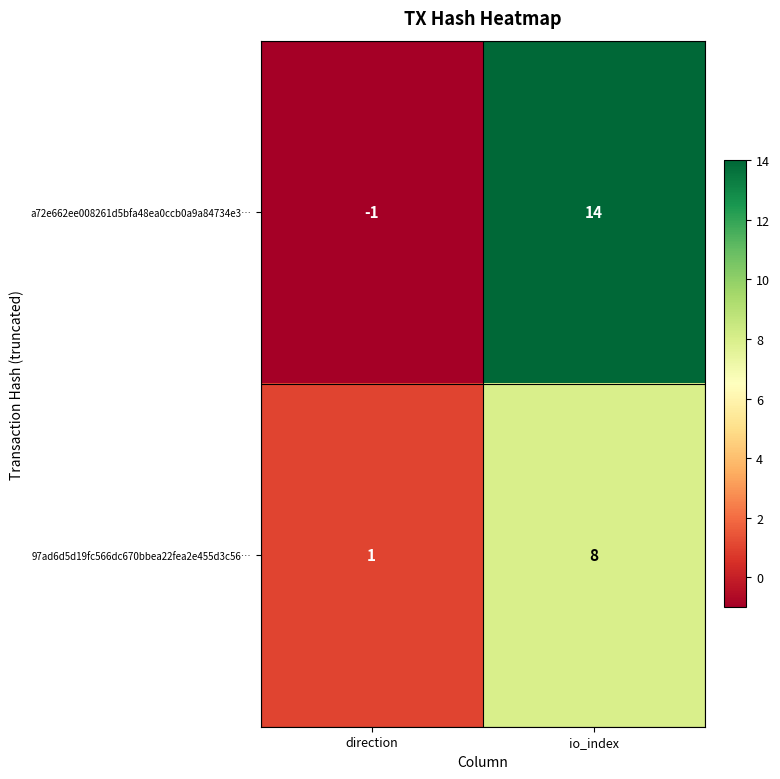

At which label is a72e662ee008261d5bfa48ea0ccb0a9a84734e3… closest to 6?

direction